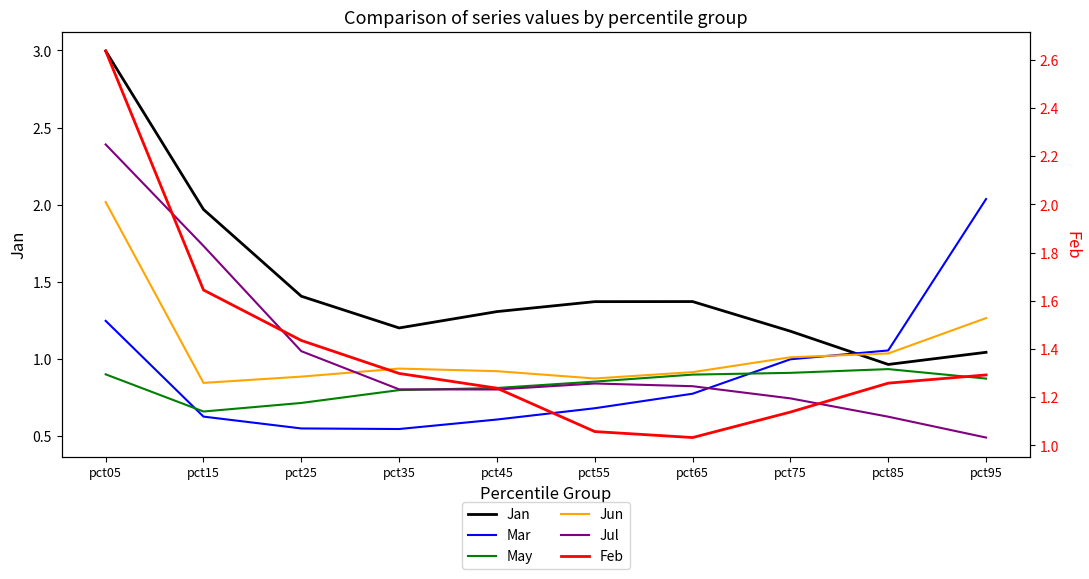

Is the value of Jan at pct25 greater than the value of Jul at pct15?

No